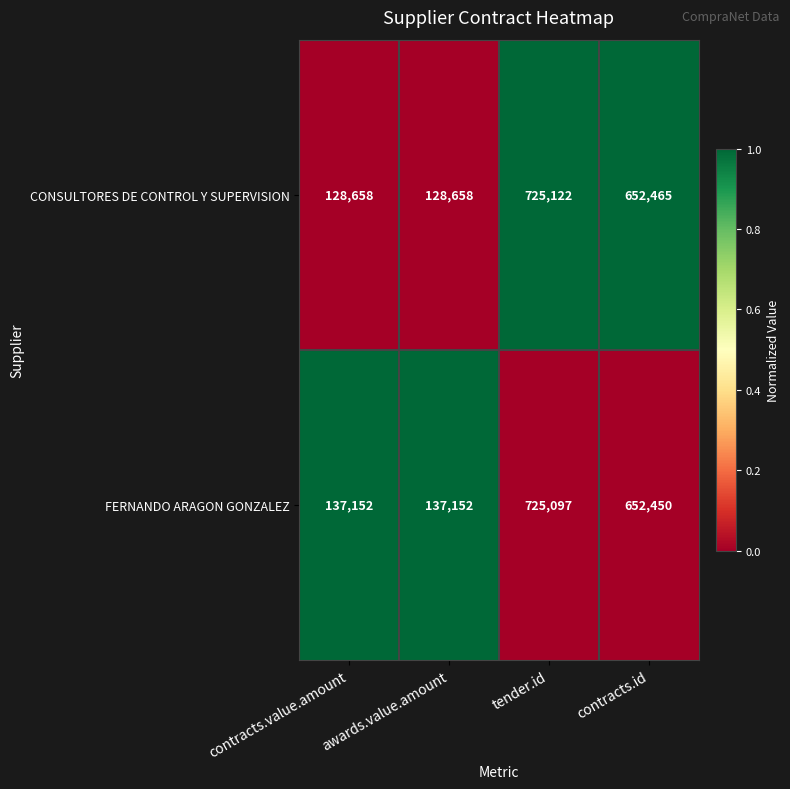

What is the difference between the maximum and minimum values in the FERNANDO ARAGON GONZALEZ series?

587945